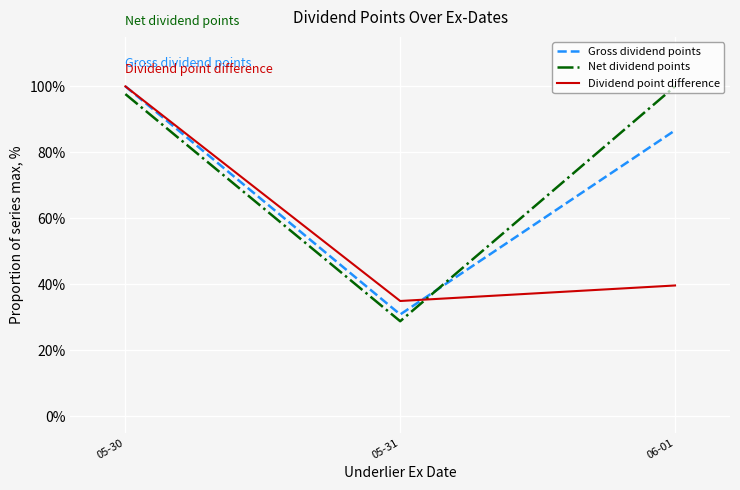

What is the spread (max minus min) of values at 05-31?

6.1